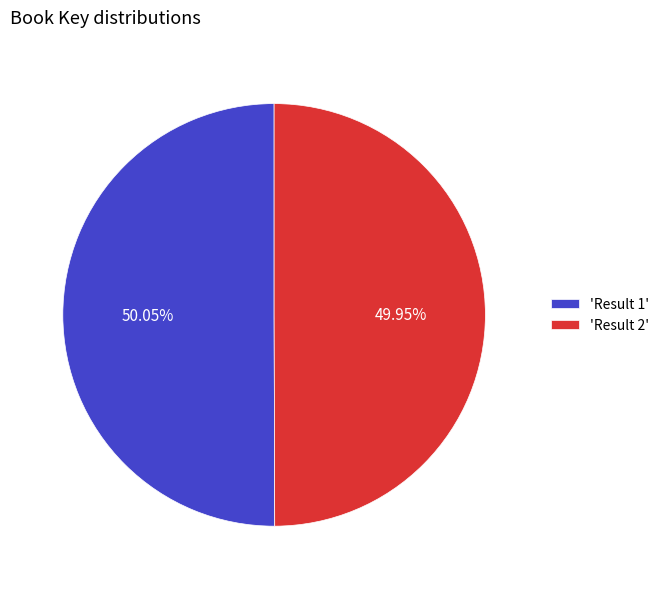

Is there a majority slice in this chart?

Yes